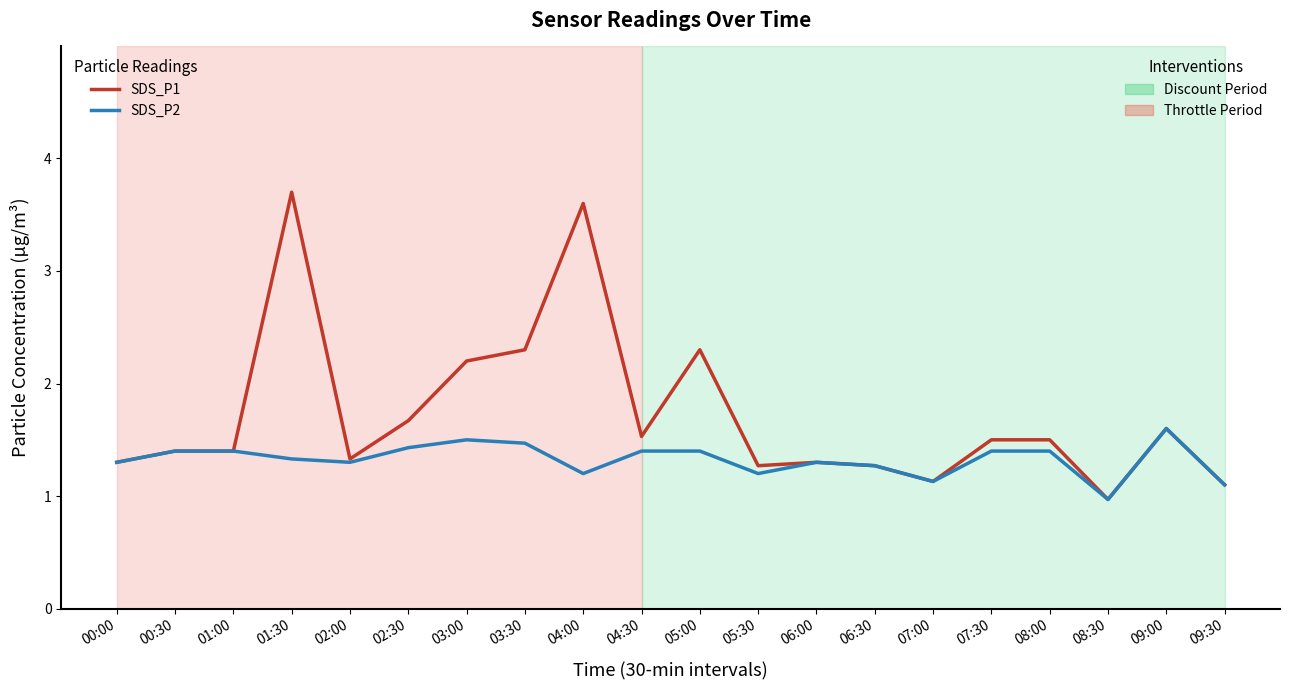

What position from the left is 03:30?

8